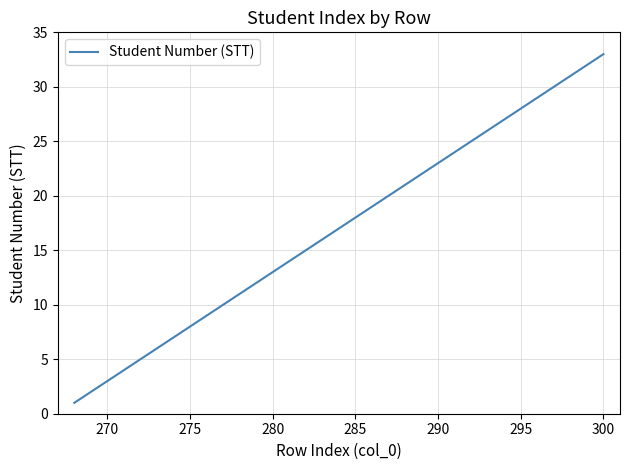

What is the maximum value shown in the chart?

33